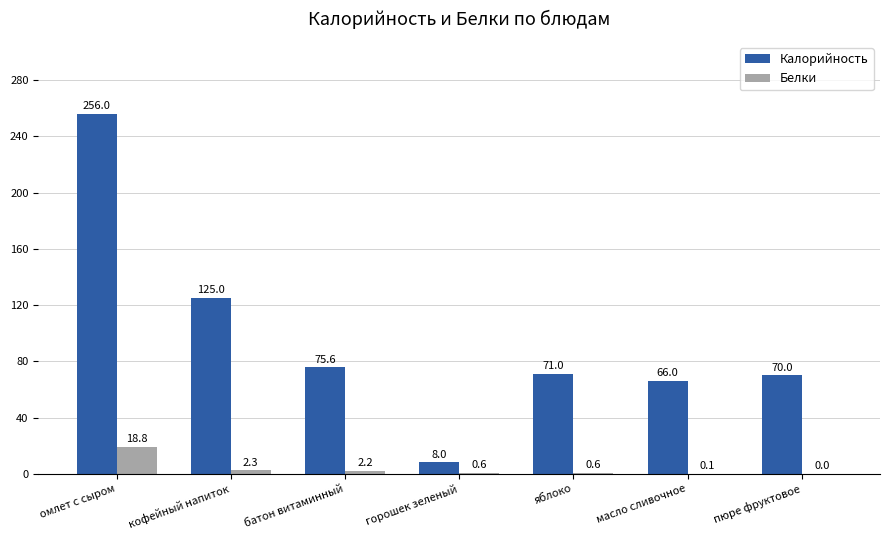

The value of Белки at пюре фруктовое is 0.0. True or false?

True